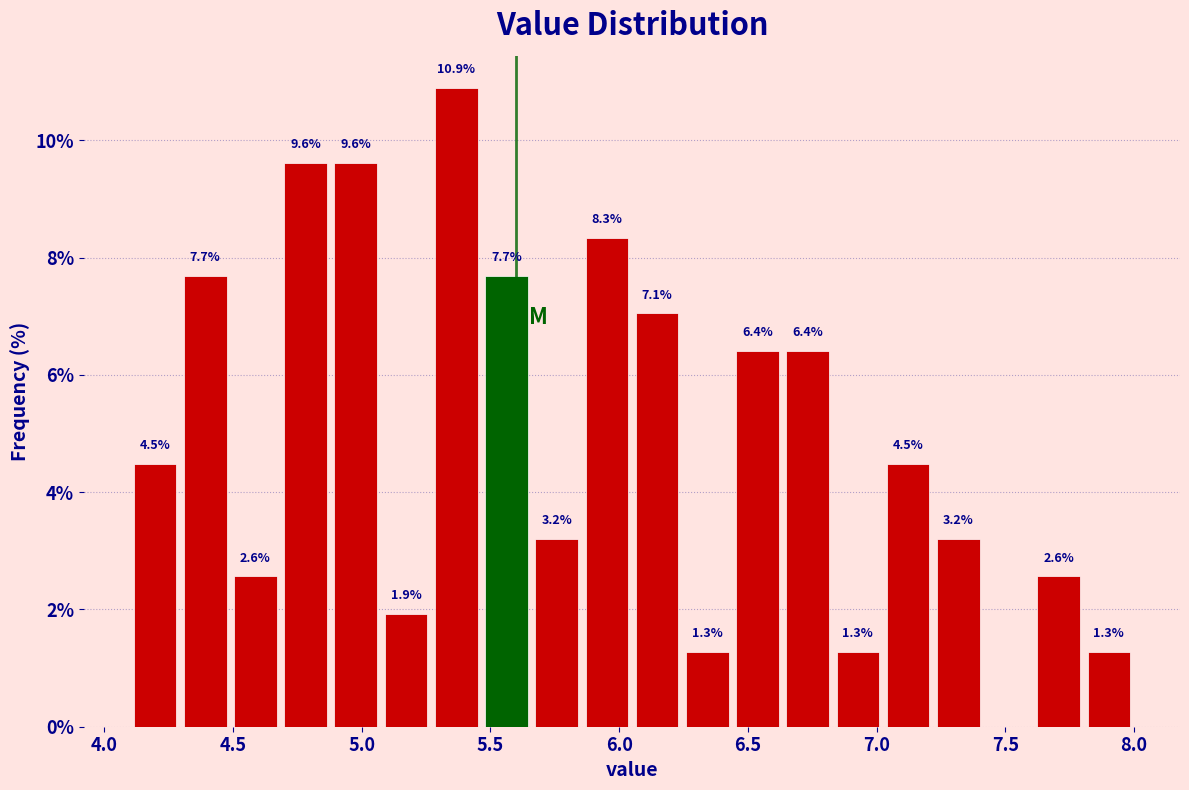

Read against the x-axis, roughly where is the centre of the tallest bar?

5.35